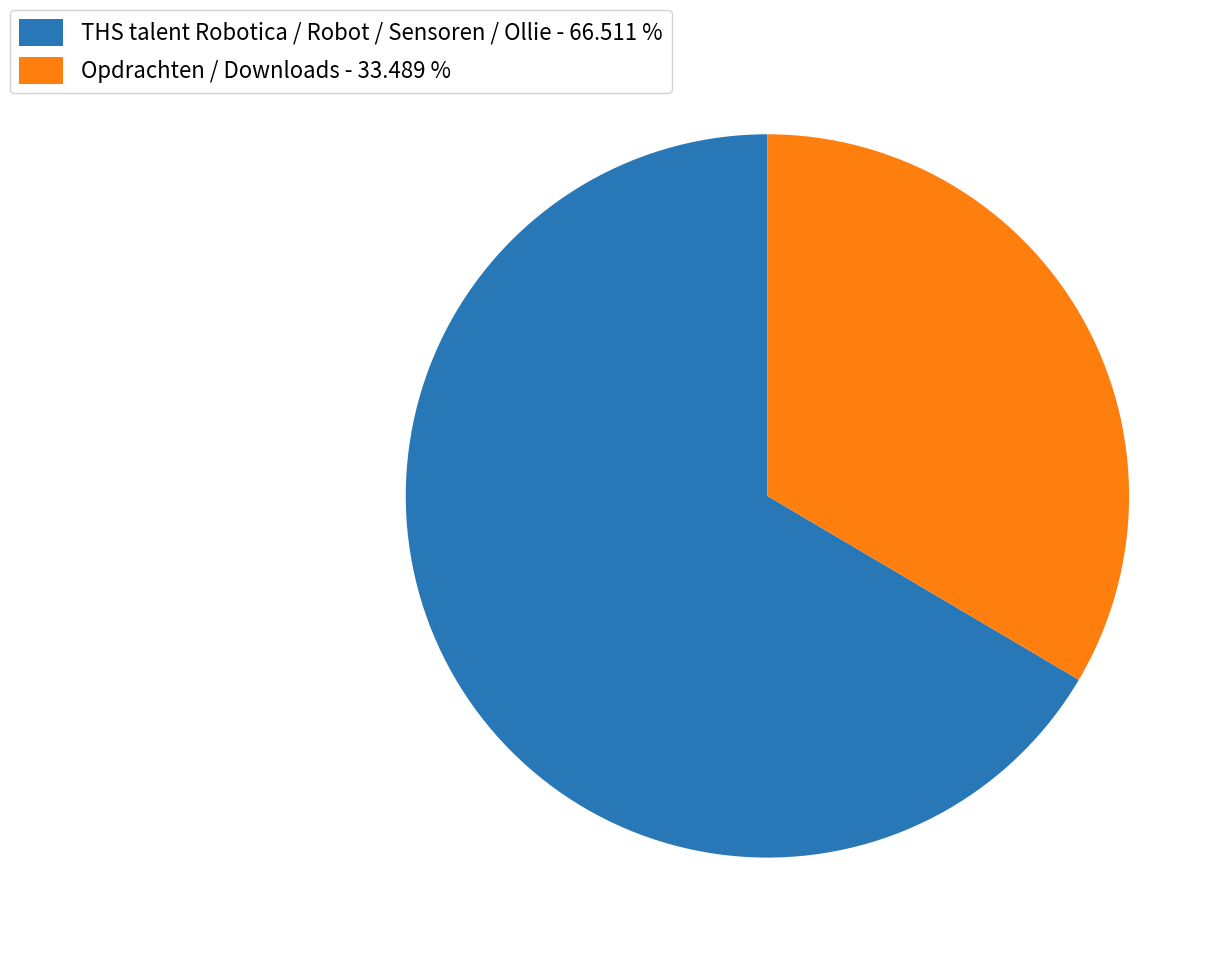

What is the majority slice?

THS talent Robotica / Robot / Sensoren / Ollie - 66.511 %